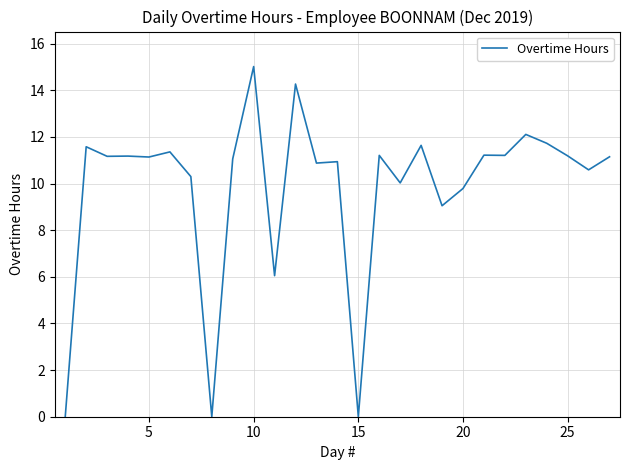

What is the approximate value at 5?

11.1